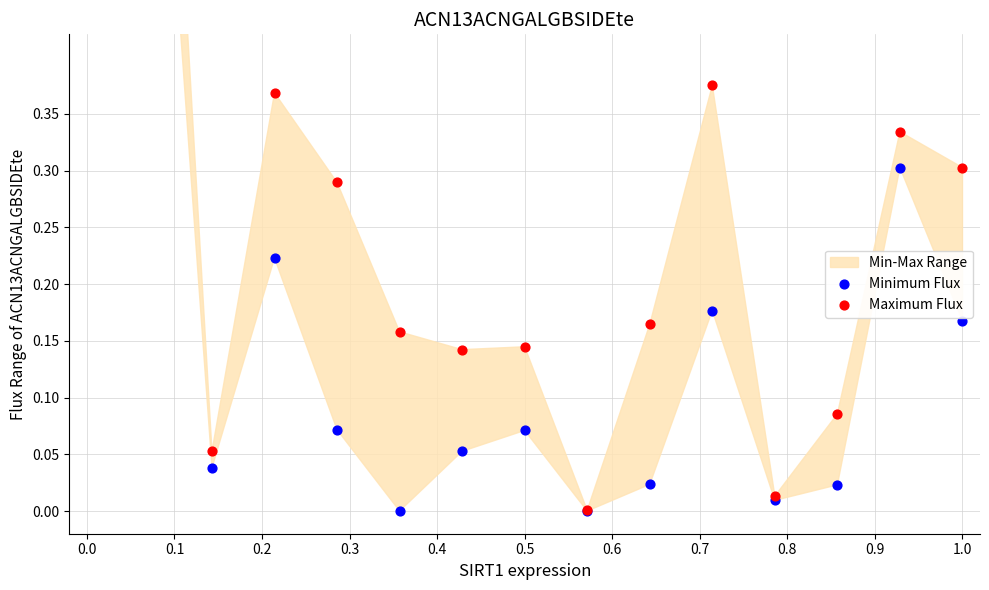

Which series contains the lowest Y value?

Minimum Flux